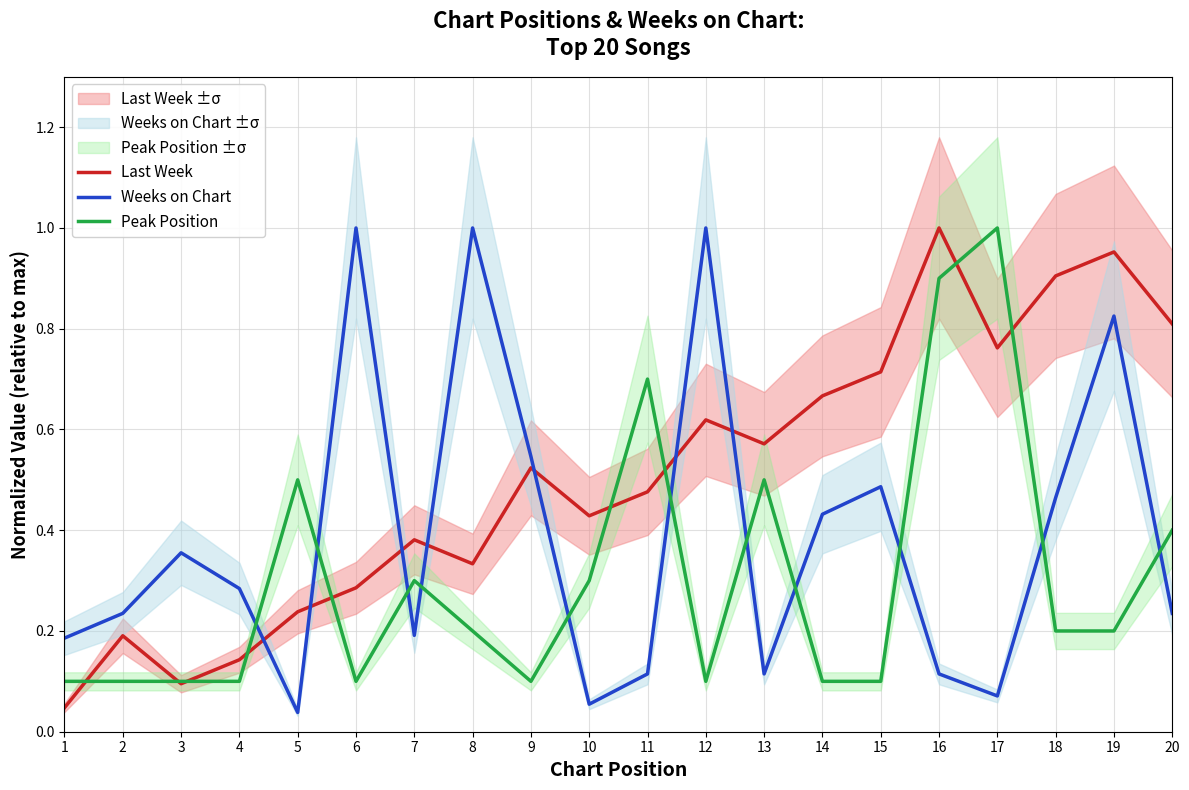

Which category has the lowest value across all series?

5